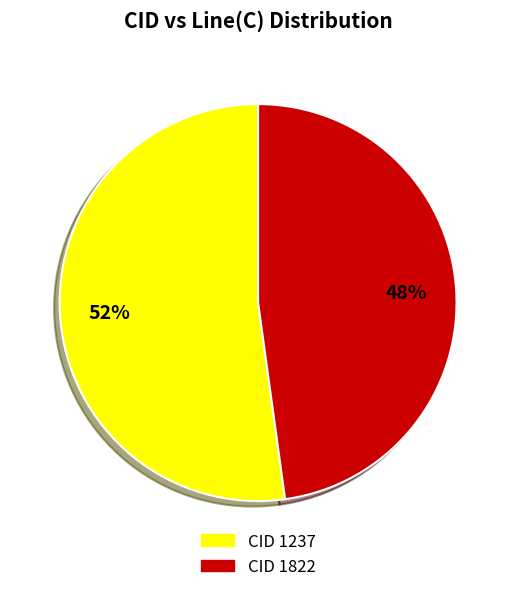

To the nearest percent, what is the average slice percentage?

50%